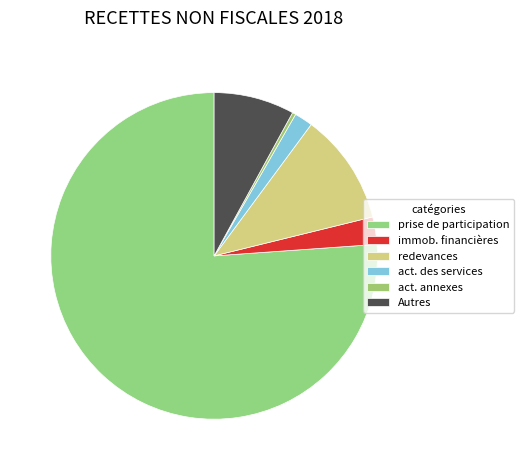

What percentage is NOT represented by redevances?

89.0%